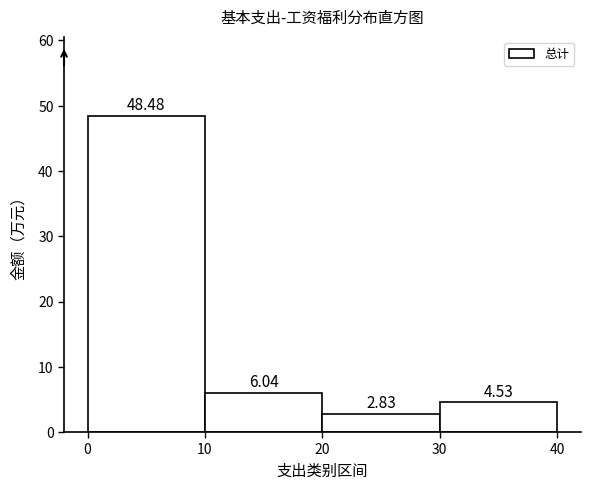

Reading left to right, transcribe this chart: for each bar, give the range it covers on the x-axis and its height.

0 to 10: 48.48
10 to 20: 6.04
20 to 30: 2.83
30 to 40: 4.53